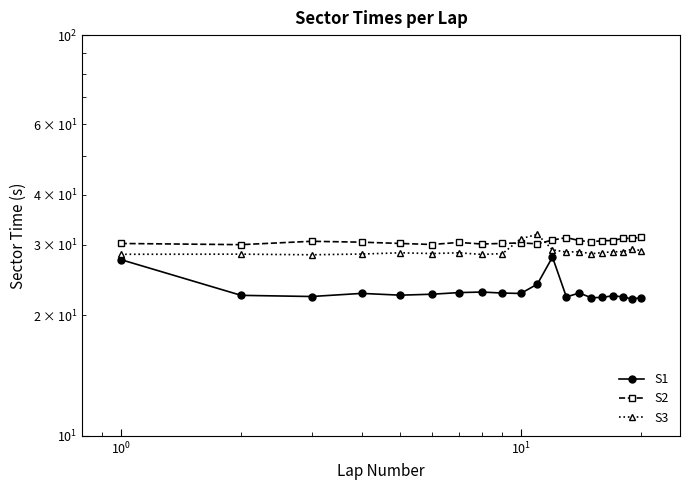

Which series has the largest total across all categories?

S2